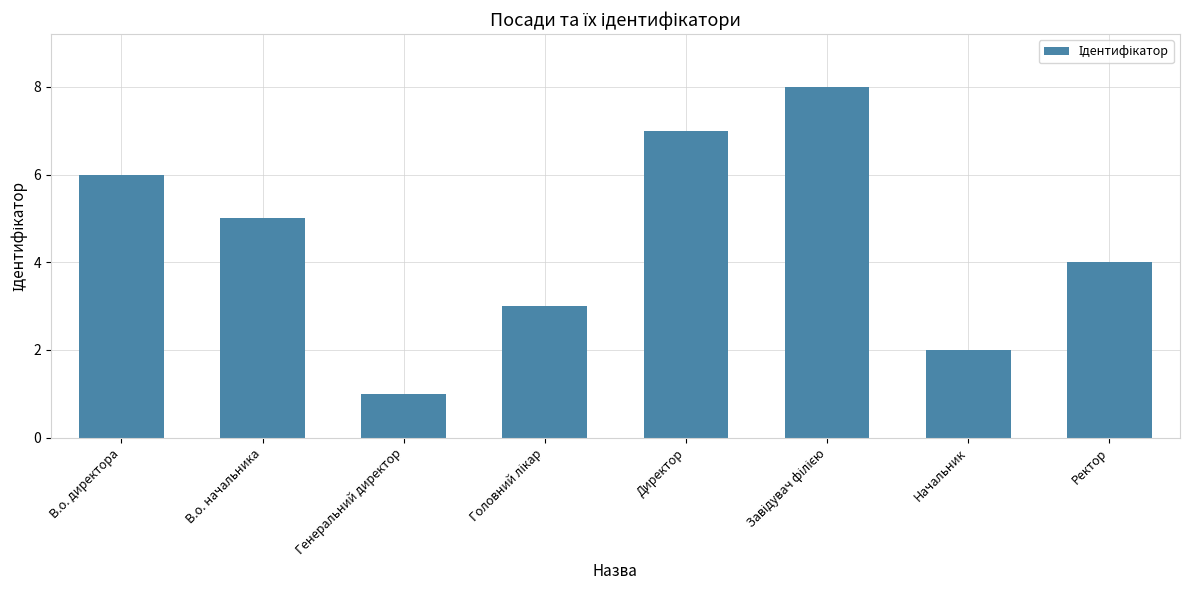

What is the maximum value shown in the chart?

8